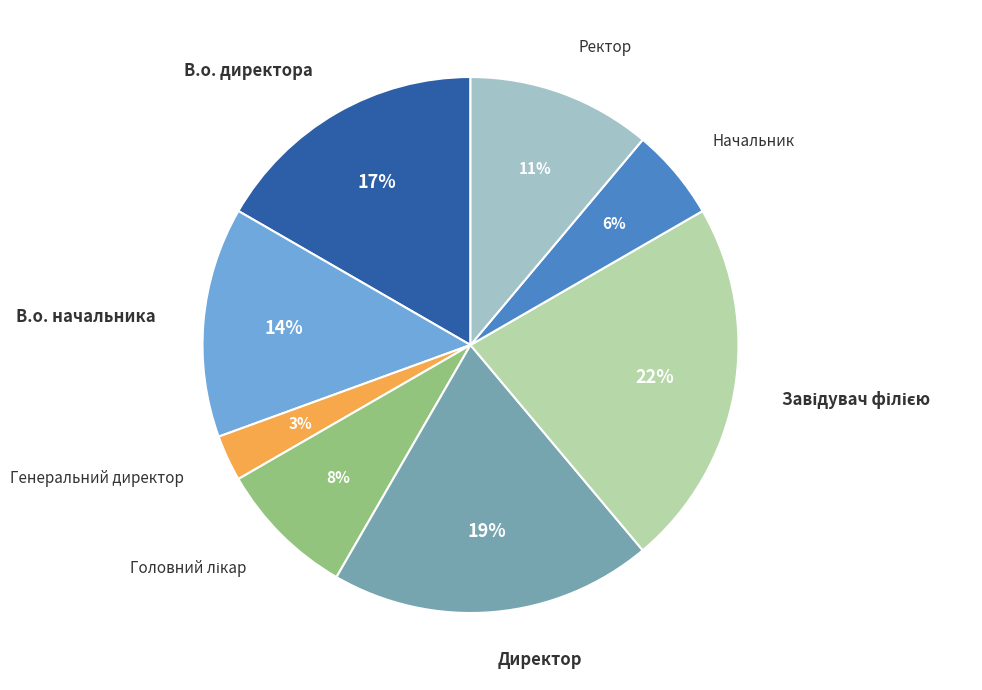

How many segments does this pie chart have?

8